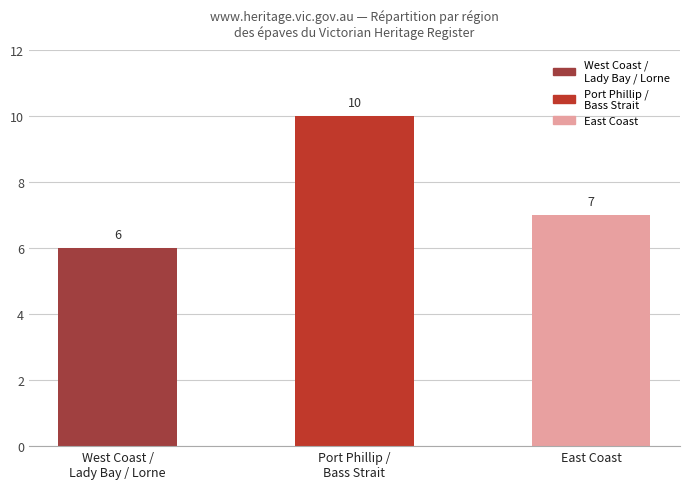

Reading left to right, transcribe all the data shown in this chart.

6	10	7